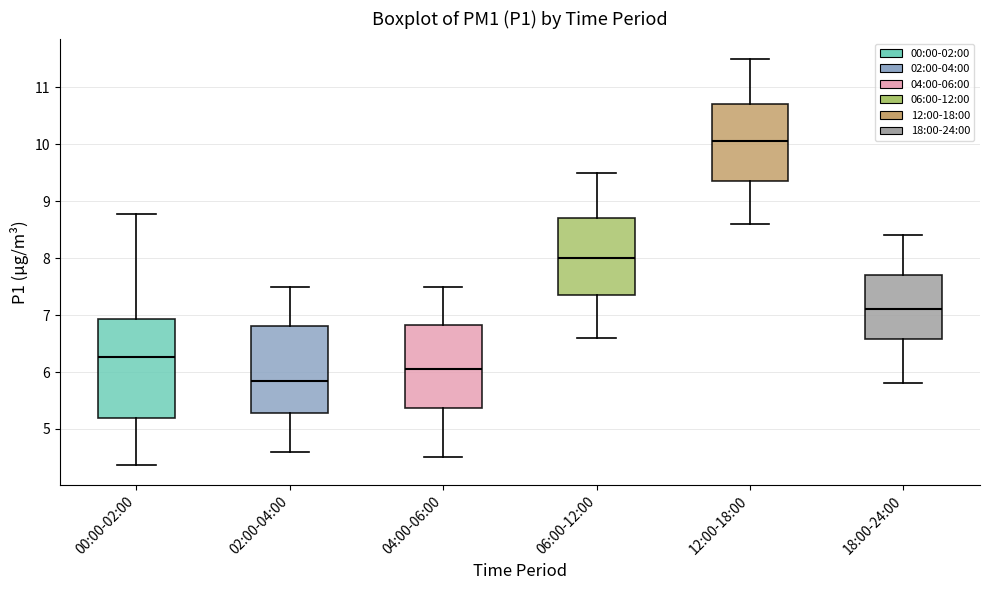

Where is the lower edge of the box for 00:00-02:00 on the y-axis? The values are not printed on the chart, so give them approximately, as read against the axis.

5.2